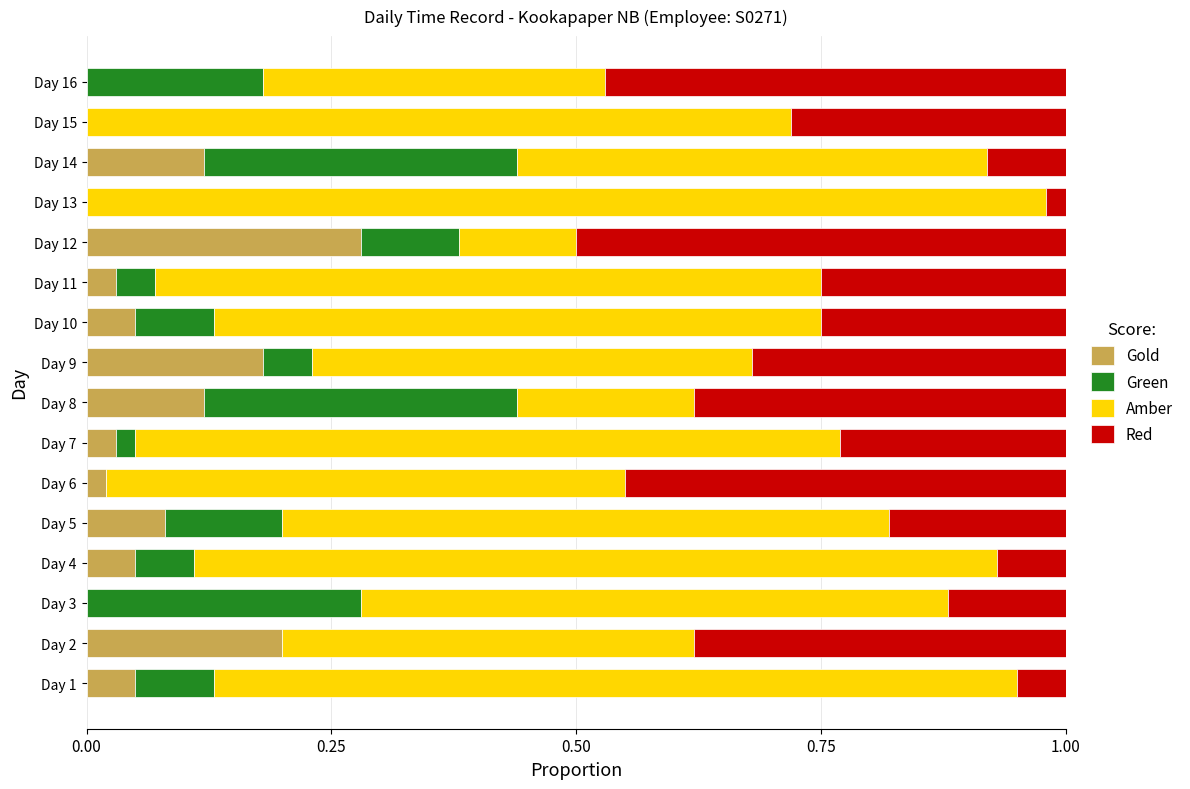

The Gold series shows 0.0 at Day 6. True or false?

True